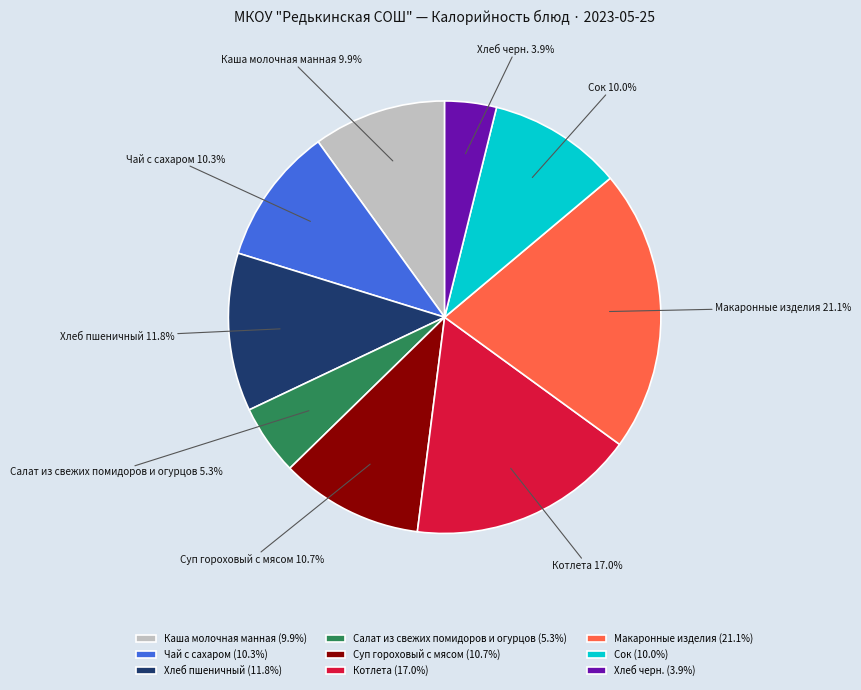

What percentage is the Чай с сахаром slice, to the nearest percent?

10%